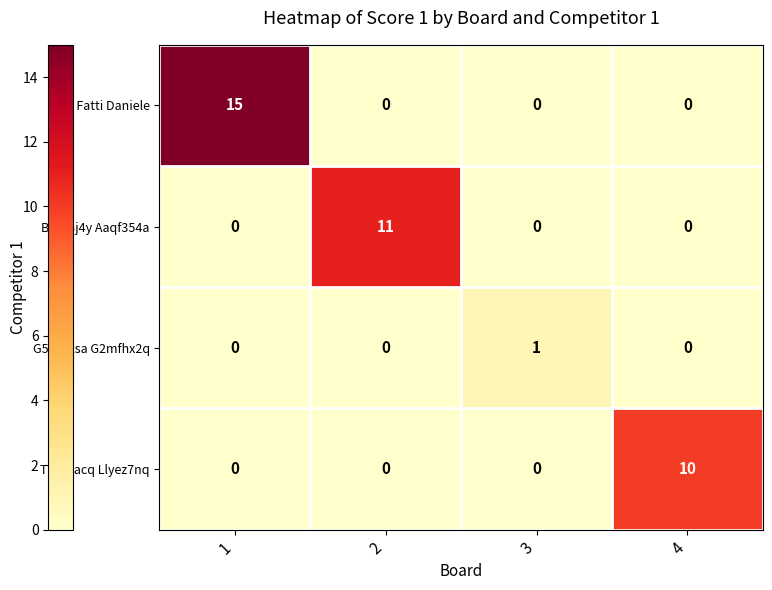

At which category is the sum across all series the highest?

1